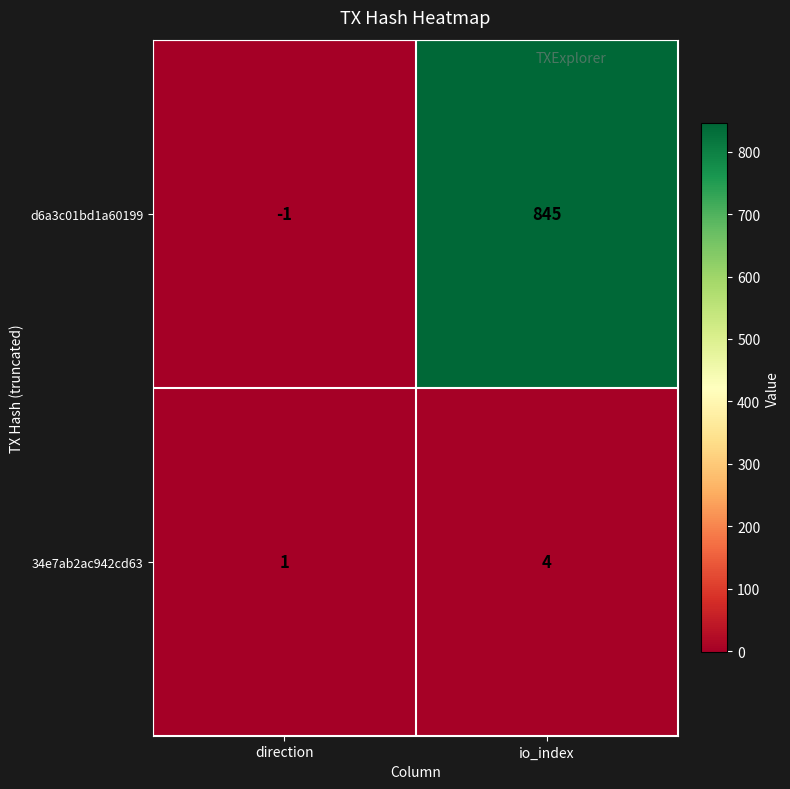

What is the difference between the maximum and minimum values in the 34e7ab2ac942cd63 series?

3